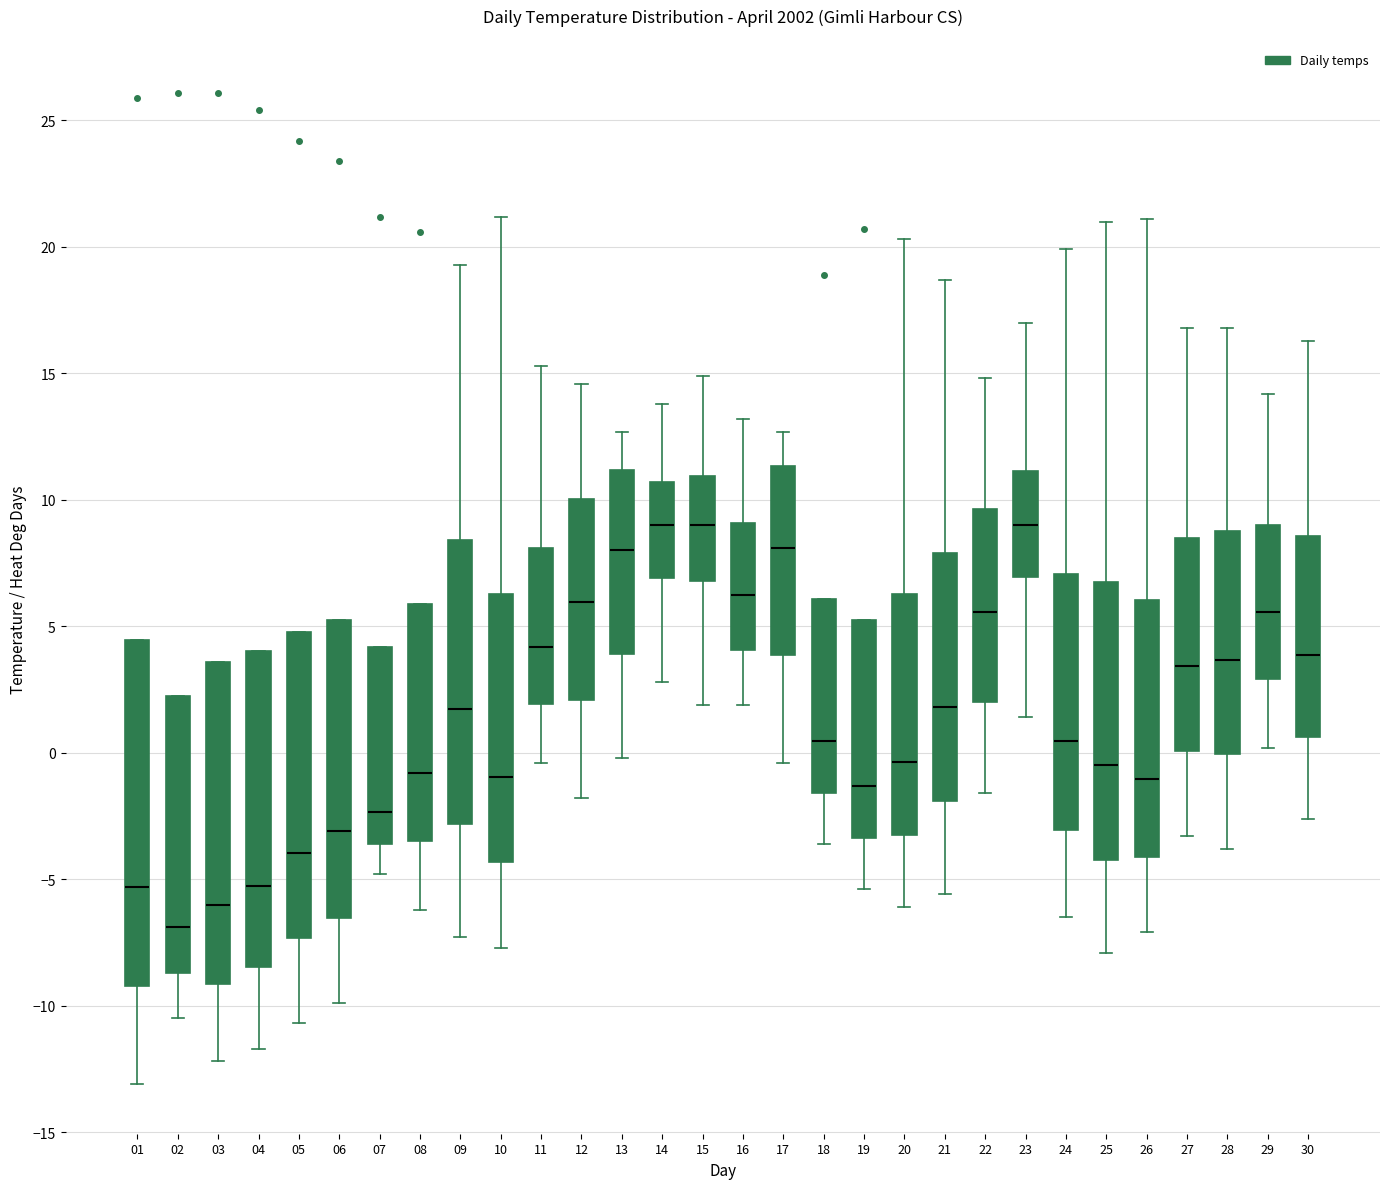

Comparing the boxes themselves (not the whiskers), which one is the tallest?

01